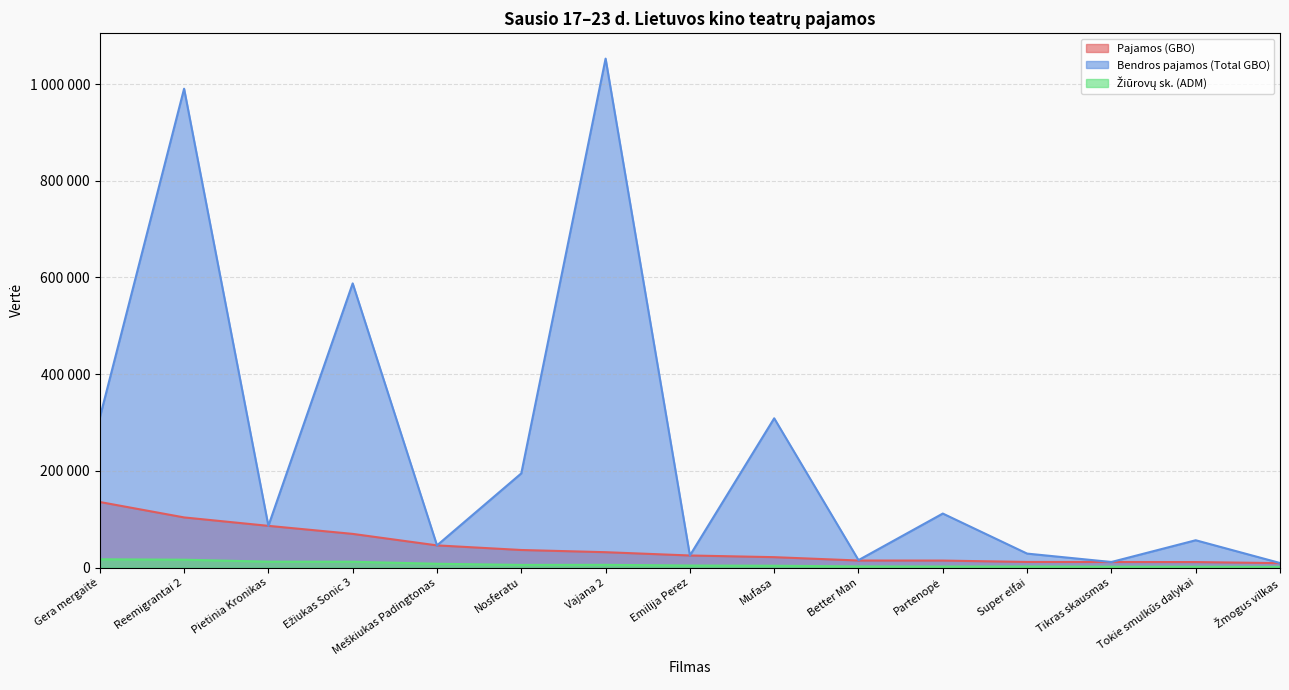

Read the Bendros pajamos (Total GBO) value at Tokie smulkūs dalykai.

56530.0